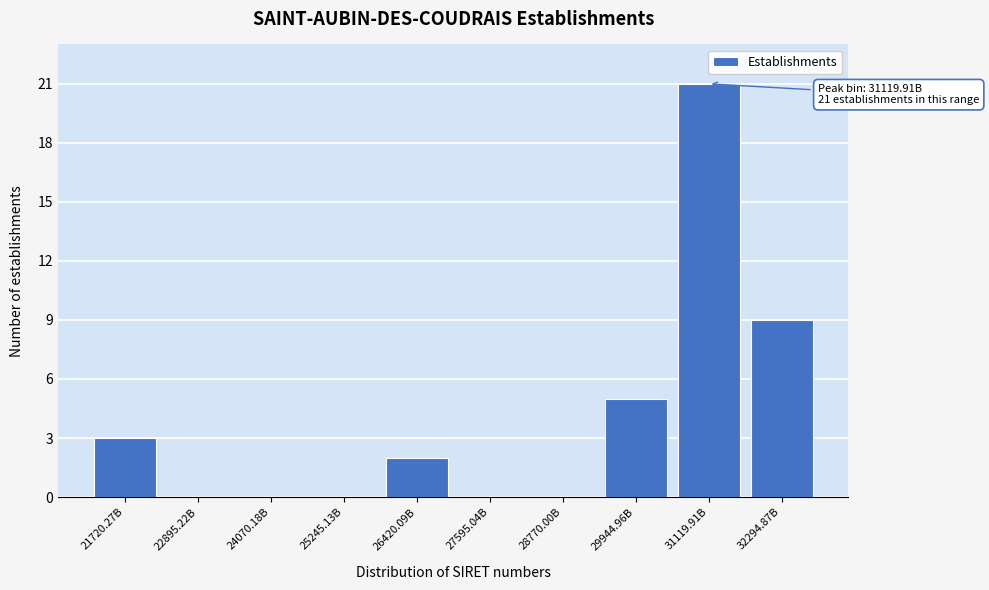

Reading right to left, extract all data points from this chart.

32294.87B=9	31119.91B=21	29944.96B=5	28770.00B=0	27595.04B=0	26420.09B=2	25245.13B=0	24070.18B=0	22895.22B=0	21720.27B=3